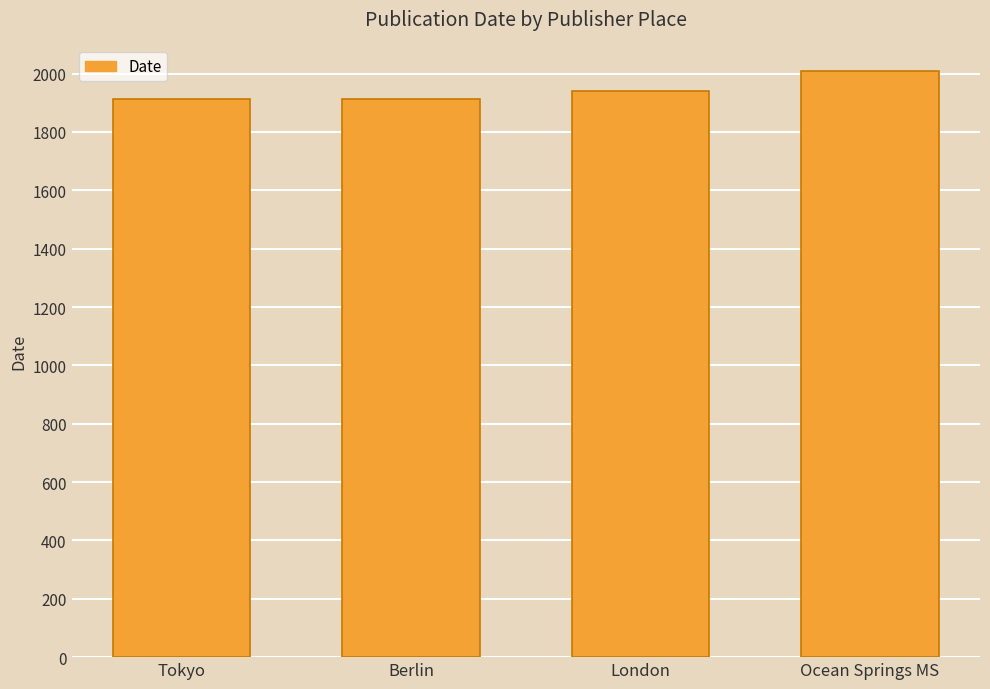

What is the minimum value shown in the chart?

1913